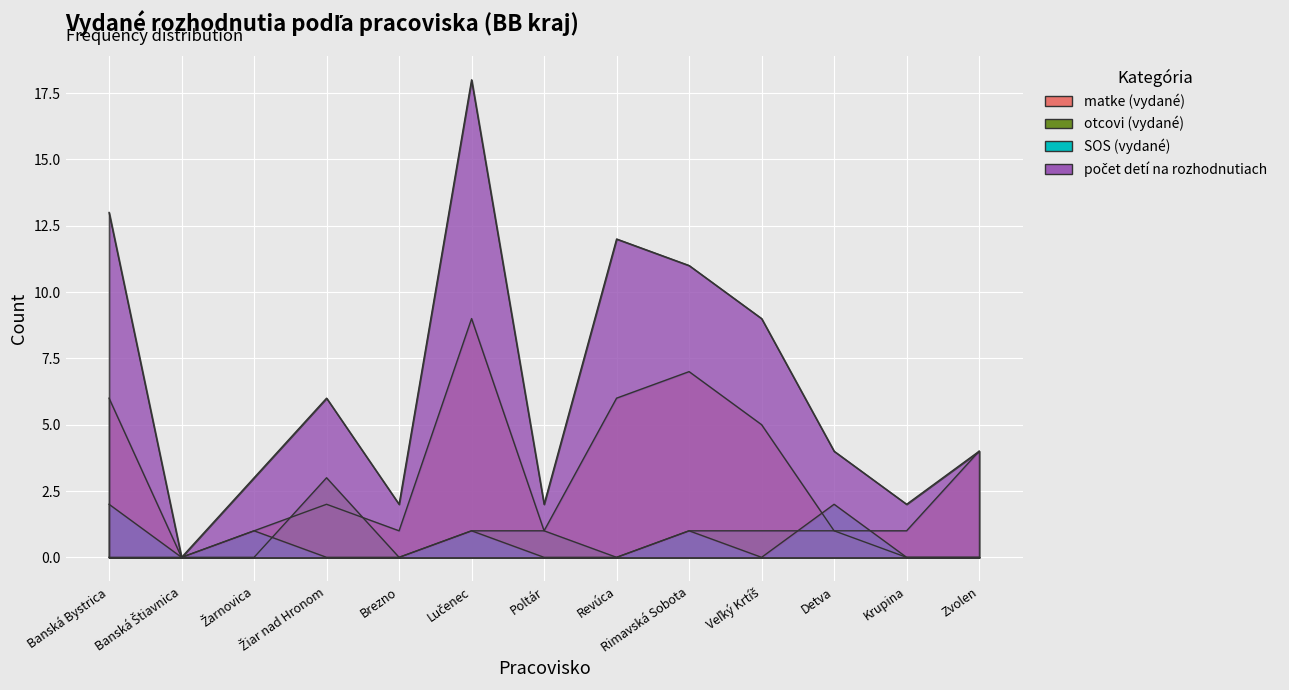

What is the difference between the highest and lowest values at Poltár?

2